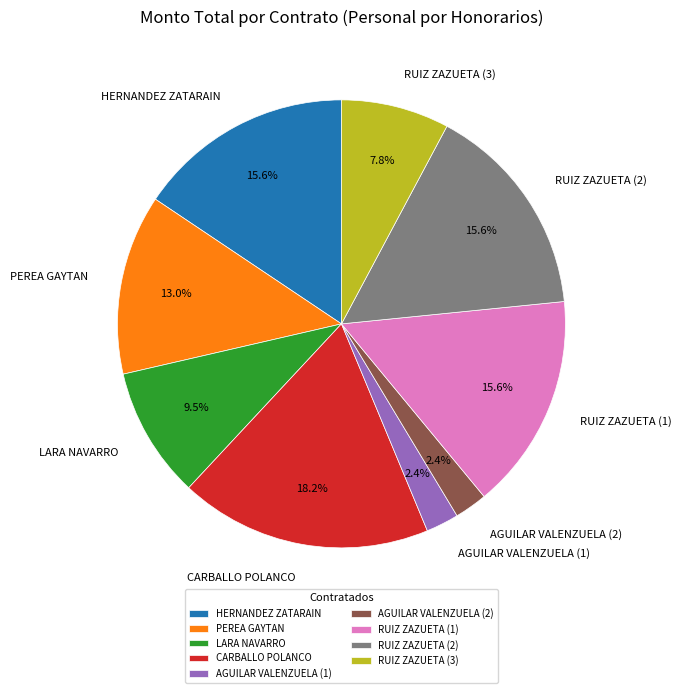

Between AGUILAR VALENZUELA (2) and LARA NAVARRO, which is larger?

LARA NAVARRO